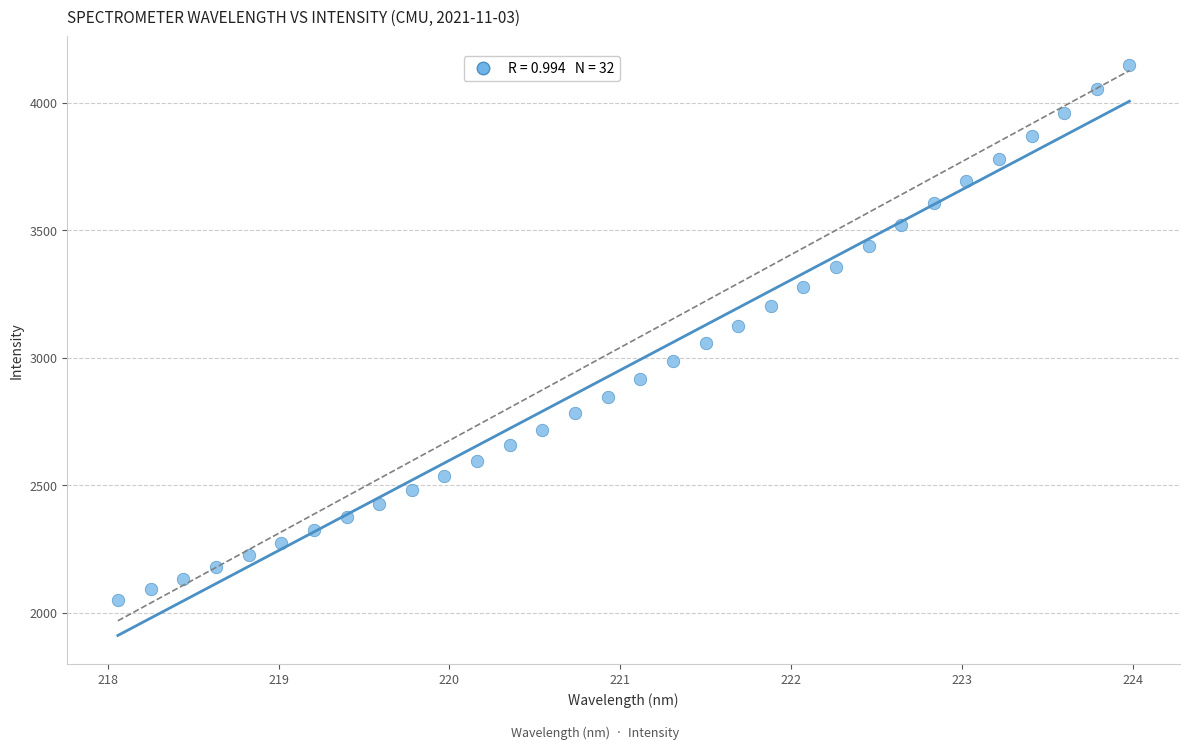

What is the range of X values (max minus min)?

5.9